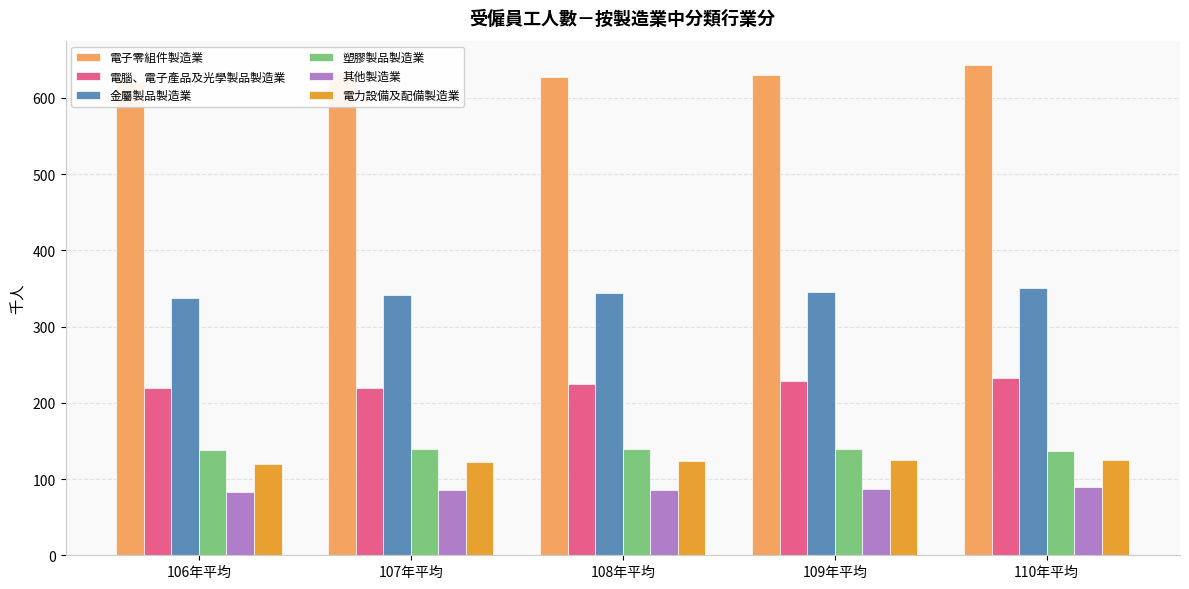

What are all the series names shown in the legend?

電子零組件製造業, 電腦、電子產品及光學製品製造業, 金屬製品製造業, 塑膠製品製造業, 其他製造業, 電力設備及配備製造業